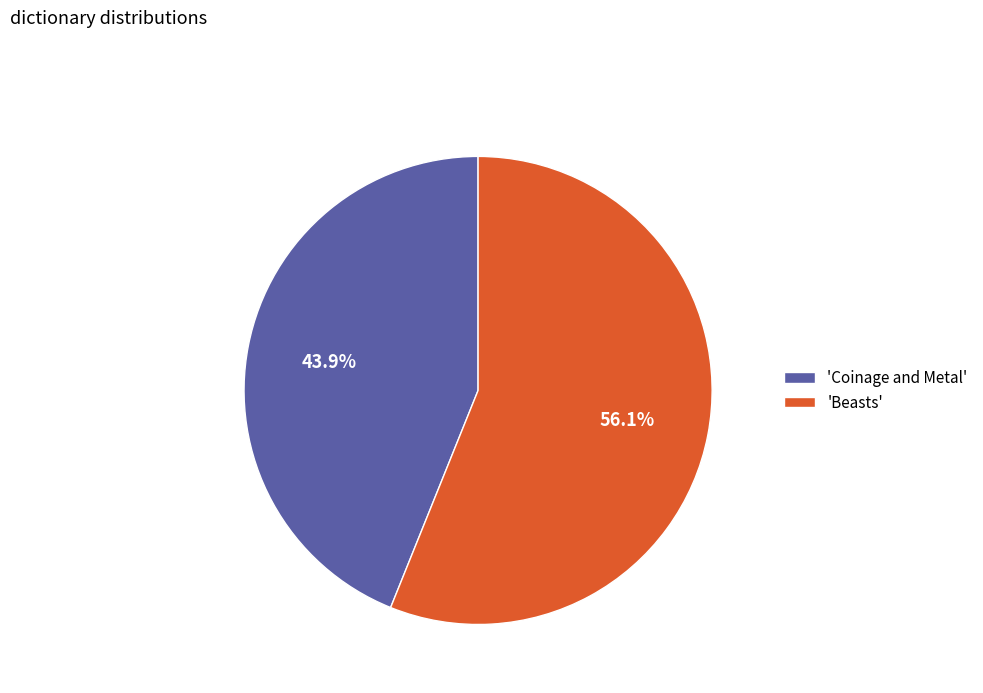

What is the ratio of the value at 'Coinage and Metal' to the value at 'Beasts'?

0.8